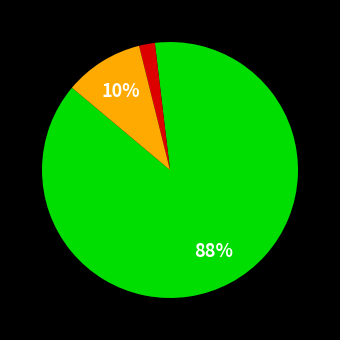

Is there a majority slice in this chart?

Yes